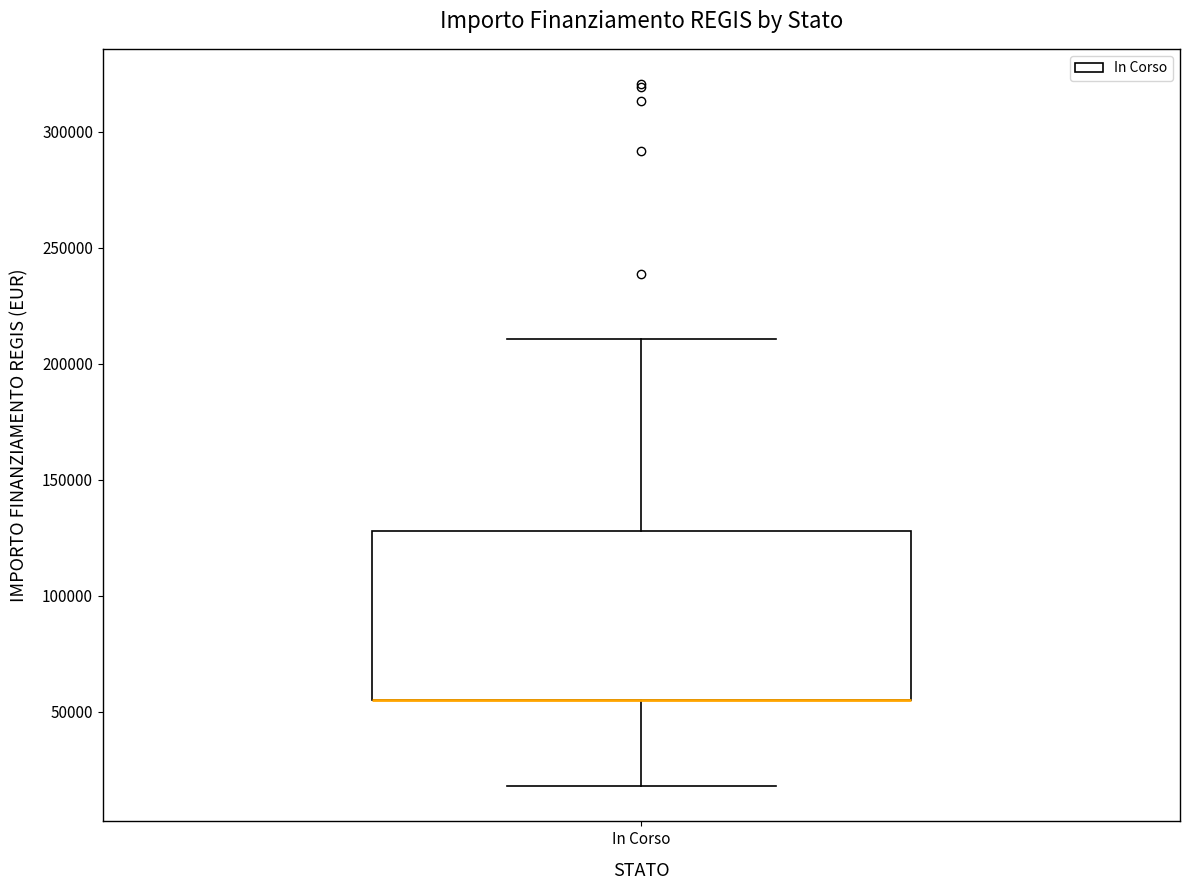

Read this box plot against the y-axis: the position of the median line, the range covered by the box, and the ends of both whiskers. The values are not printed on the chart, so give them approximately, as read against the axis.

median 55000 (drawn on the box's lower edge), box 55000 to 130000, whiskers 20000 to 210000